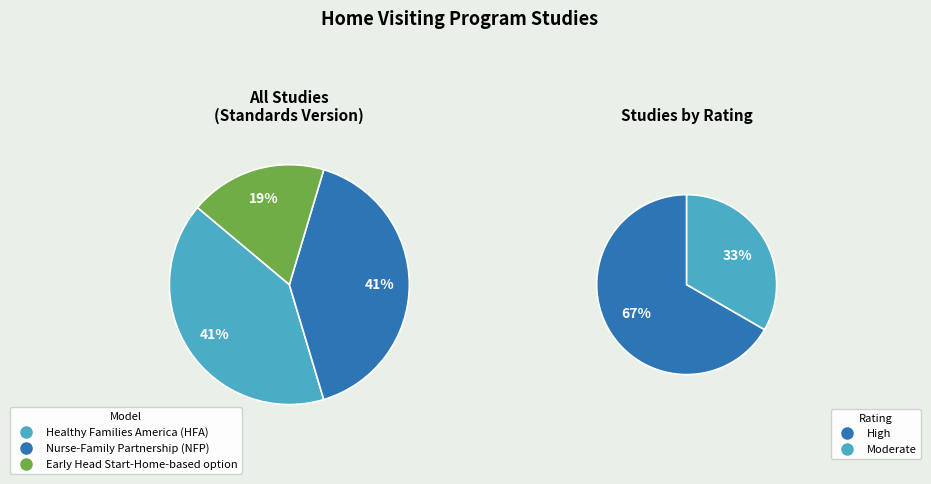

How many slices are in this pie chart?

3